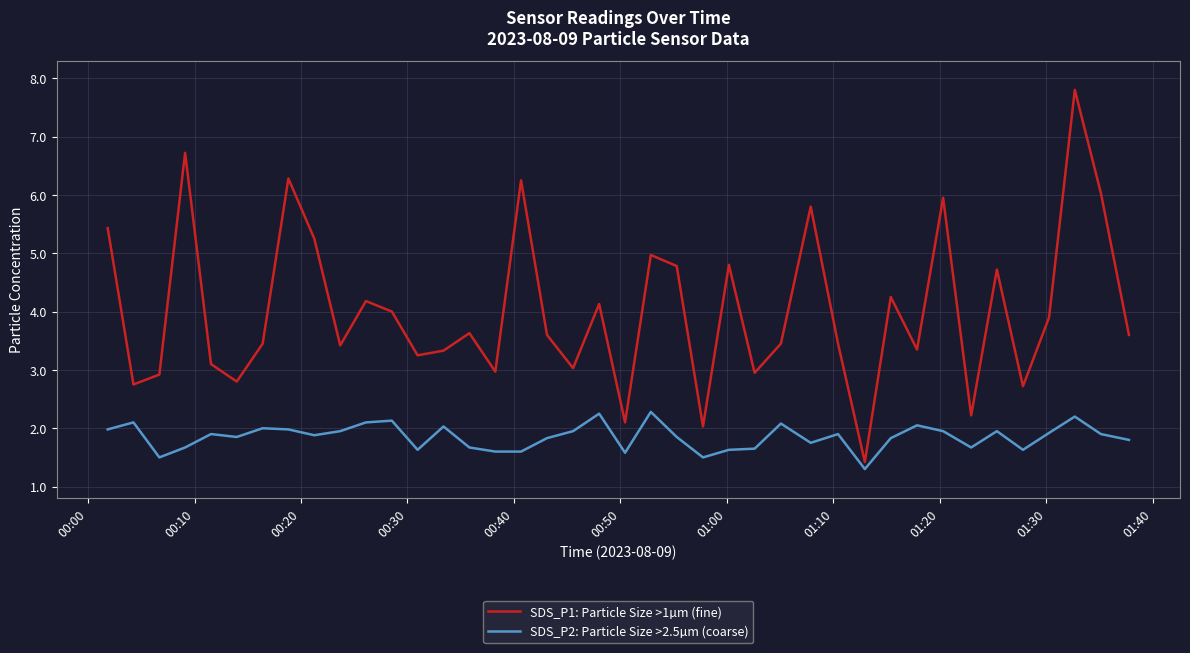

What is the highest value of the SDS_P2: Particle Size >2.5µm (coarse) series?

2.3